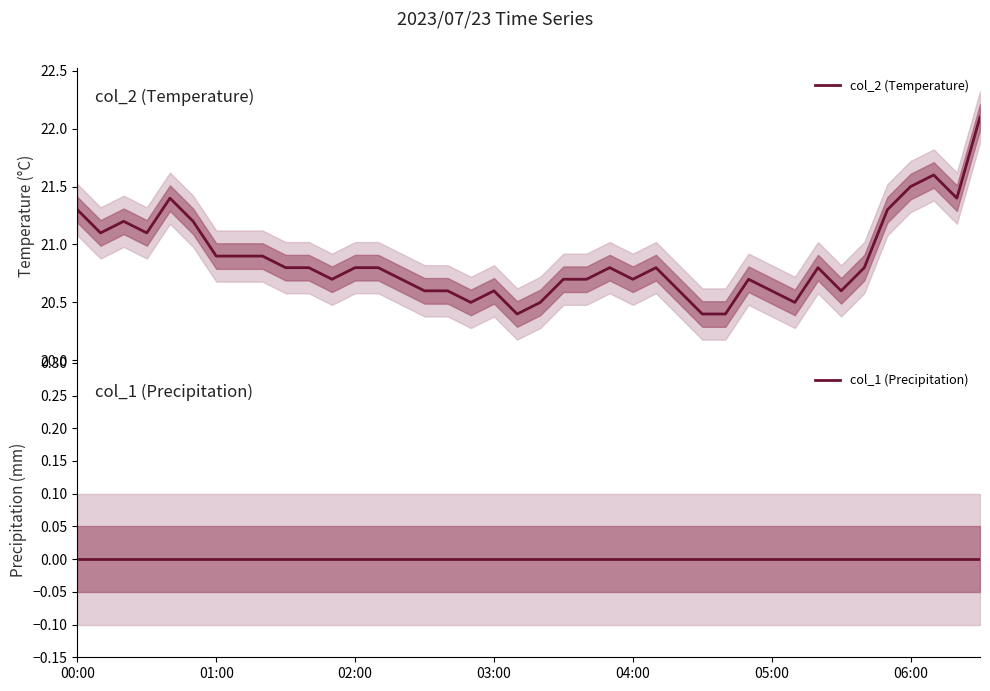

Which series has the largest total across all categories?

col_2 (Temperature)